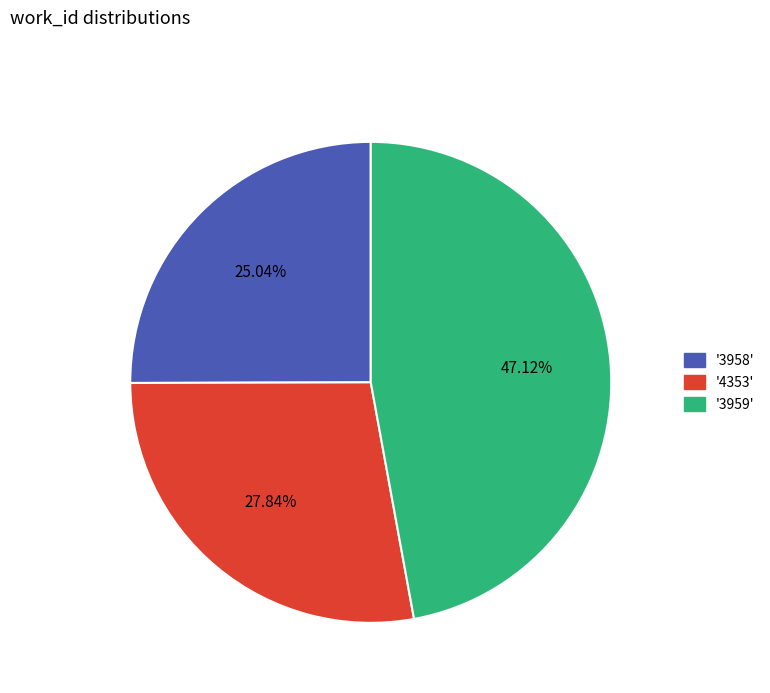

Does any single category account for the majority?

No